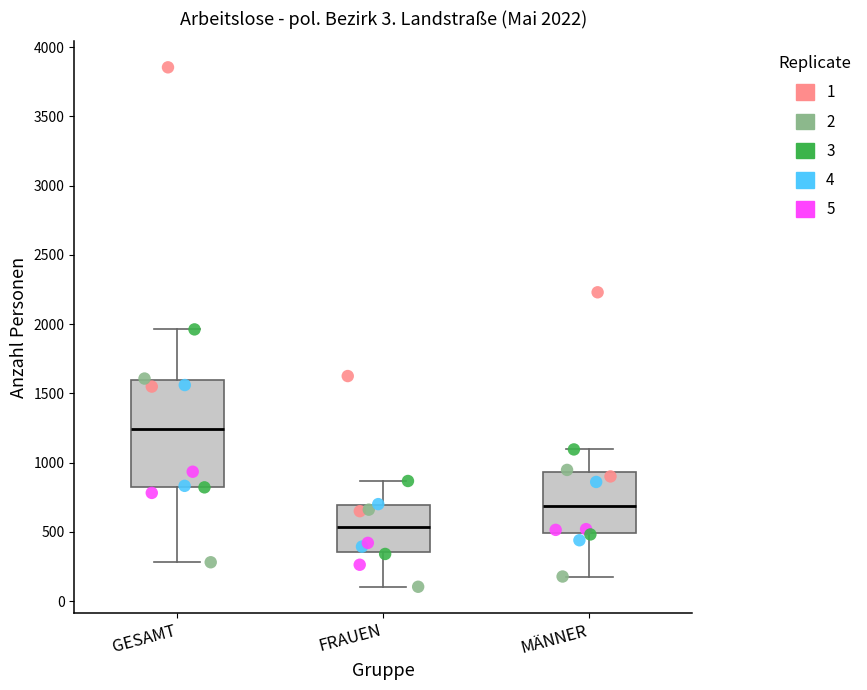

Which box's median line is the highest?

GESAMT